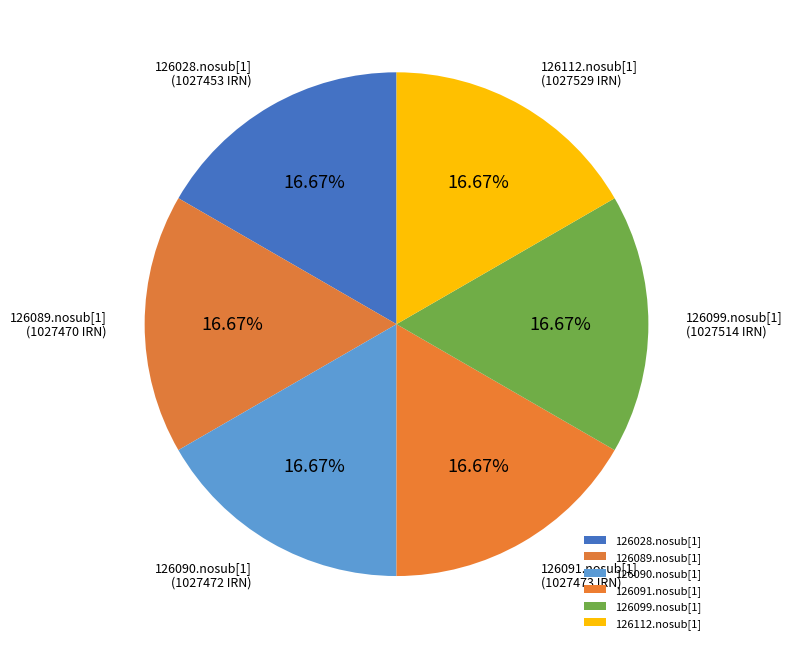

Is 126091.nosub[1] the majority of the pie?

No